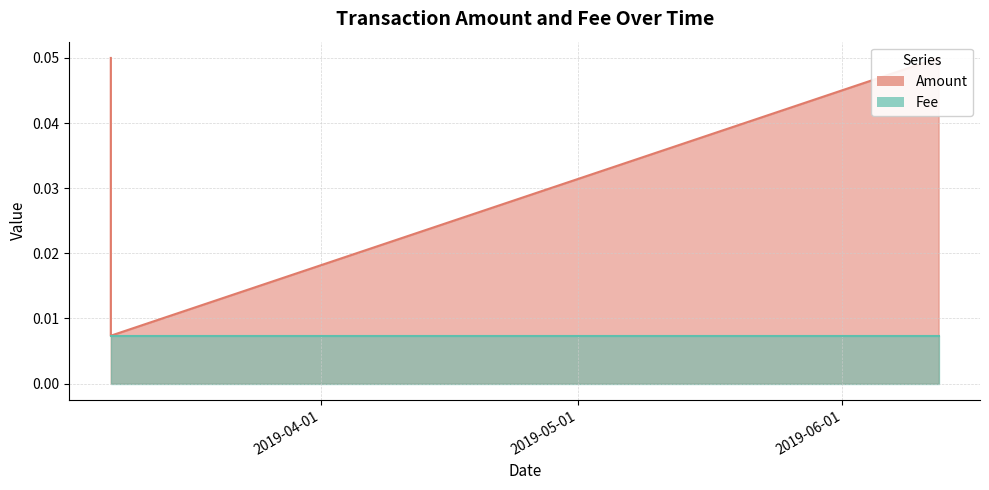

At which category is the sum across all series the highest?

2019-06-12 05:56:47